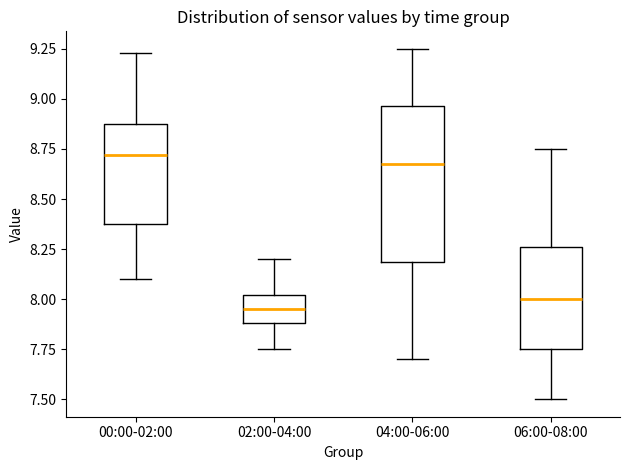

Reading left to right, transcribe this box plot: for each box, give where its median line is, the range the box spans, and where its two whiskers end, as read against the y-axis. The values are not printed on the chart, so give them approximately, as read against the axis.

00:00-02:00: median 8.70, box 8.40 to 8.85, whiskers 8.10 to 9.25
02:00-04:00: median 7.95, box 7.90 to 8.00, whiskers 7.75 to 8.20
04:00-06:00: median 8.70, box 8.20 to 8.95, whiskers 7.70 to 9.25
06:00-08:00: median 8.00, box 7.75 to 8.25, whiskers 7.50 to 8.75